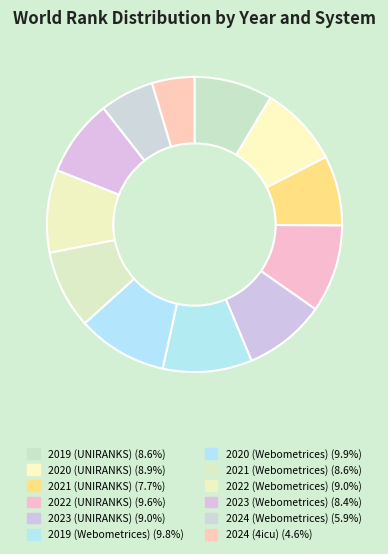

Does 2019 (Webometrices) account for over 50% of the chart?

No